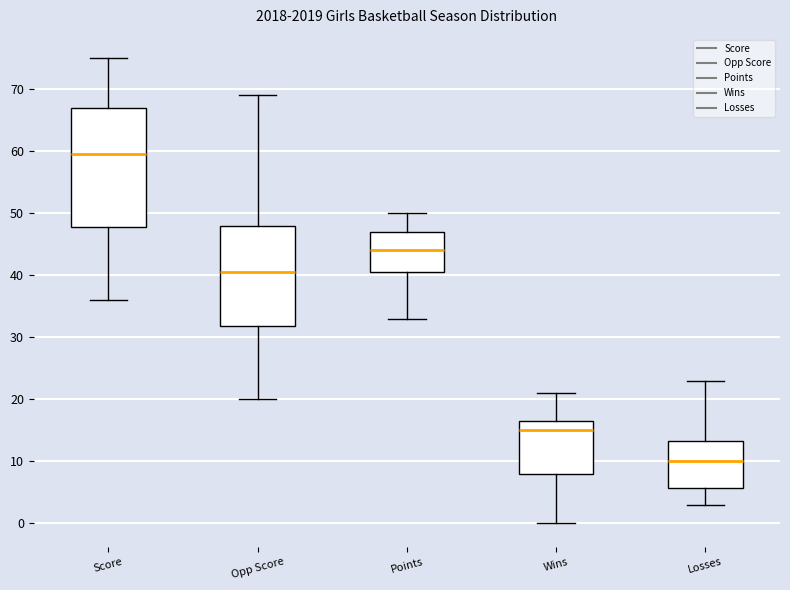

Comparing the boxes themselves (not the whiskers), which one is the tallest?

Score